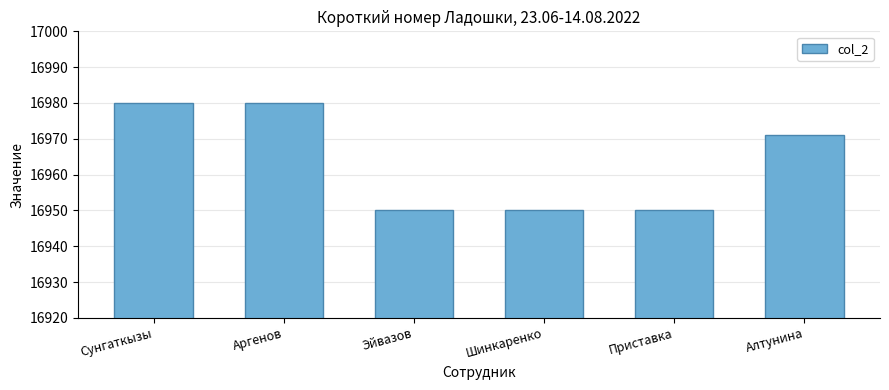

Where does the data first go above 16971?

Сунгаткызы